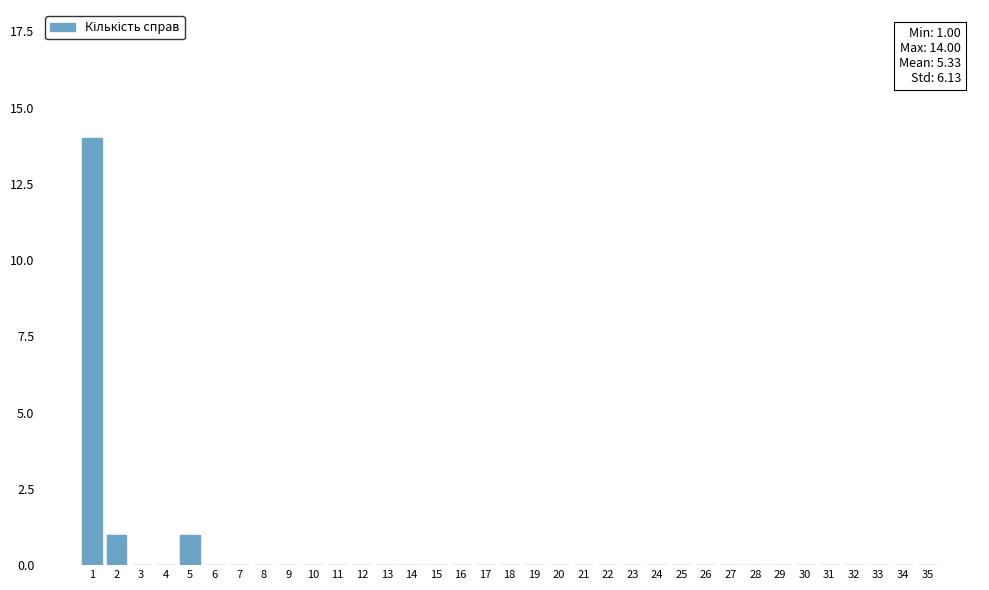

The chart shows a value of 0 at 10. True or false?

True